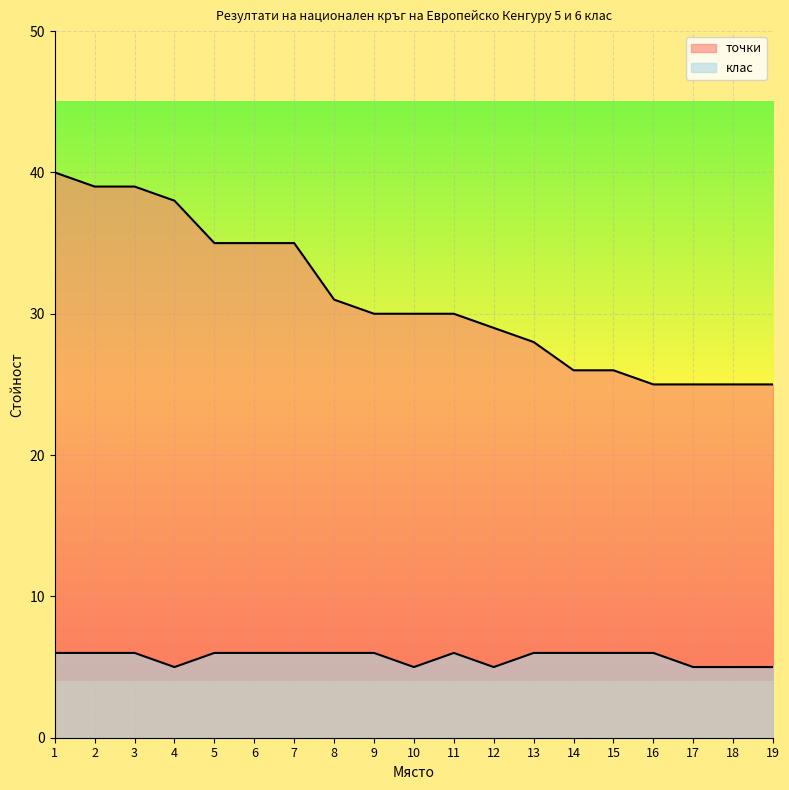

Is it true that точки equals 9 at 16?

False